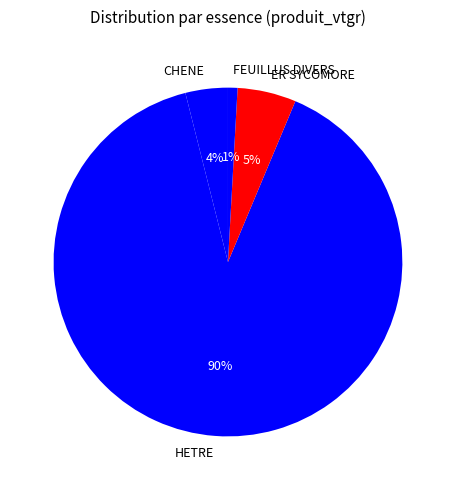

To the nearest percent, what is the average slice percentage?

25%